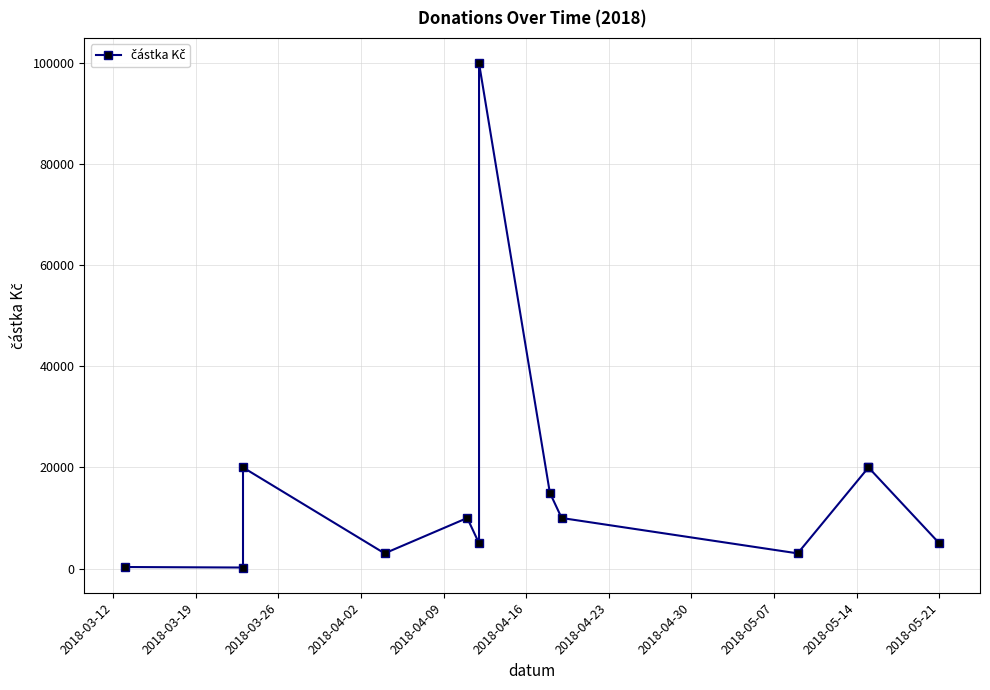

Is this an area chart (filled region under the line)?

No